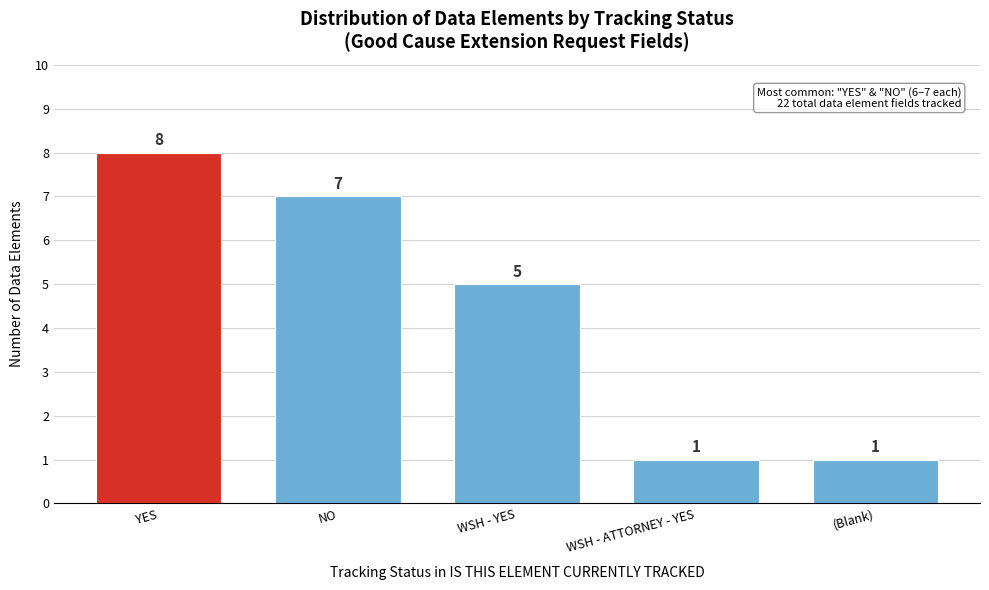

Reading left to right, what are all the values shown in this chart?

YES=8	NO=7	WSH - YES=5	WSH - ATTORNEY - YES=1	(Blank)=1